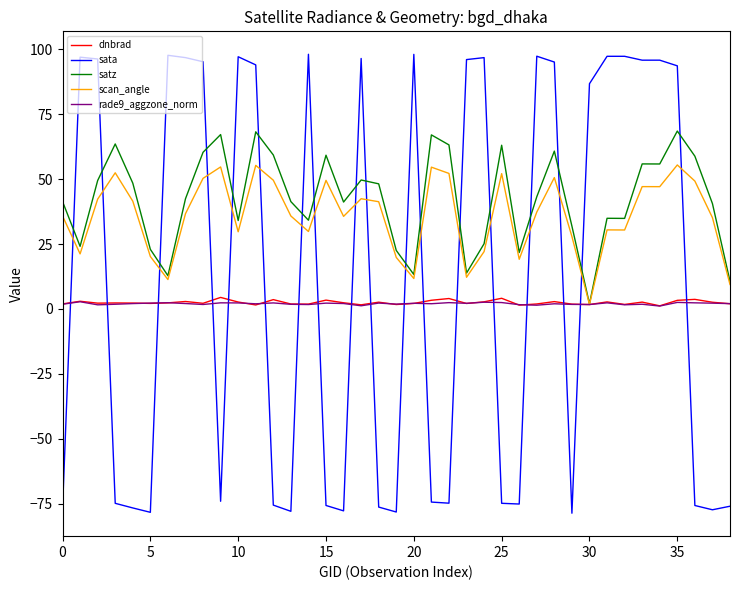

True or false: scan_angle and sata intersect in this chart.

True